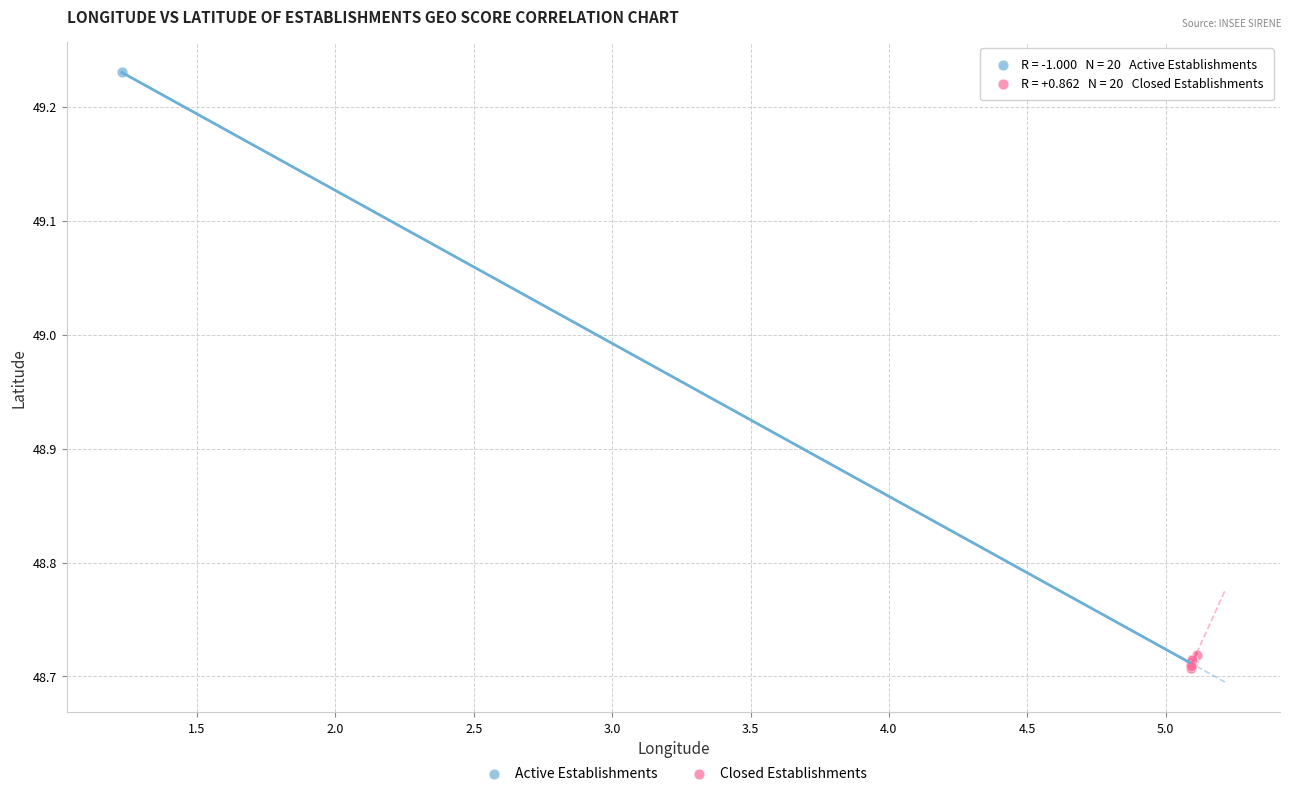

Which series contains the highest Y value?

Active Establishments